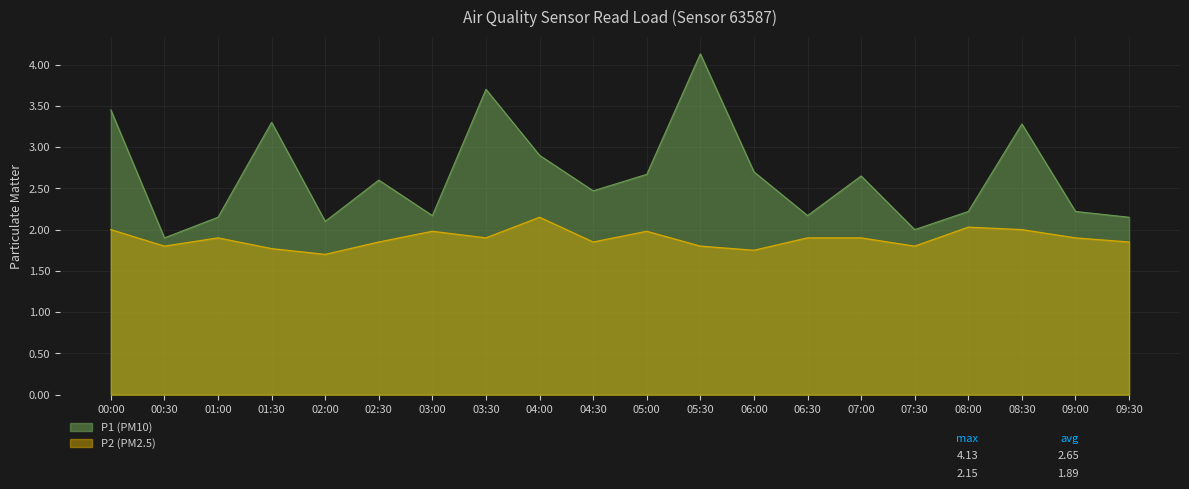

True or false: P1 and P2 cross at least once.

False